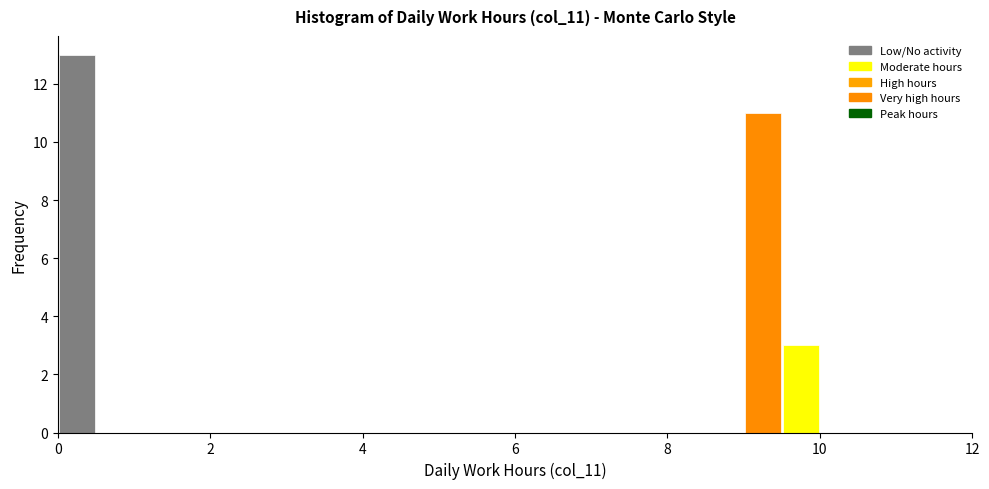

Read against the x-axis, roughly where is the centre of the tallest bar?

0.2